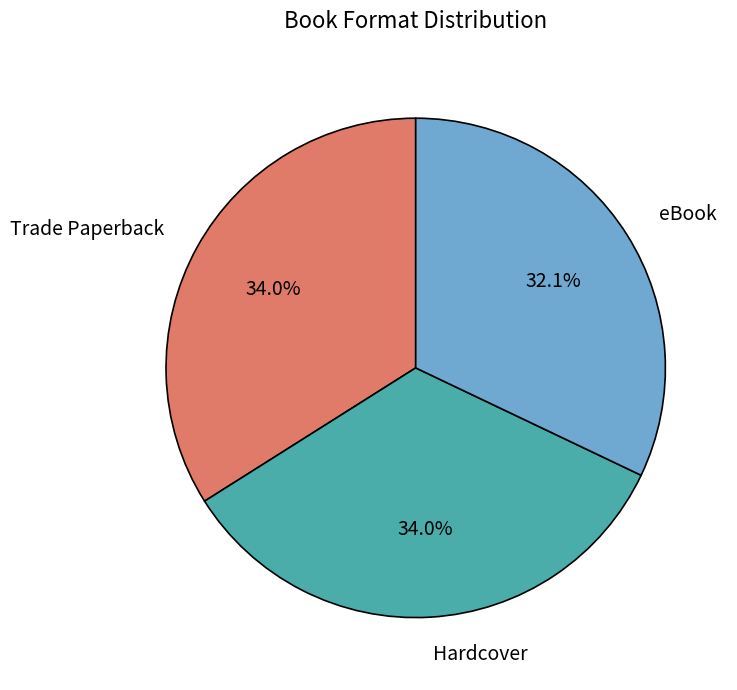

Is there a majority slice in this chart?

No